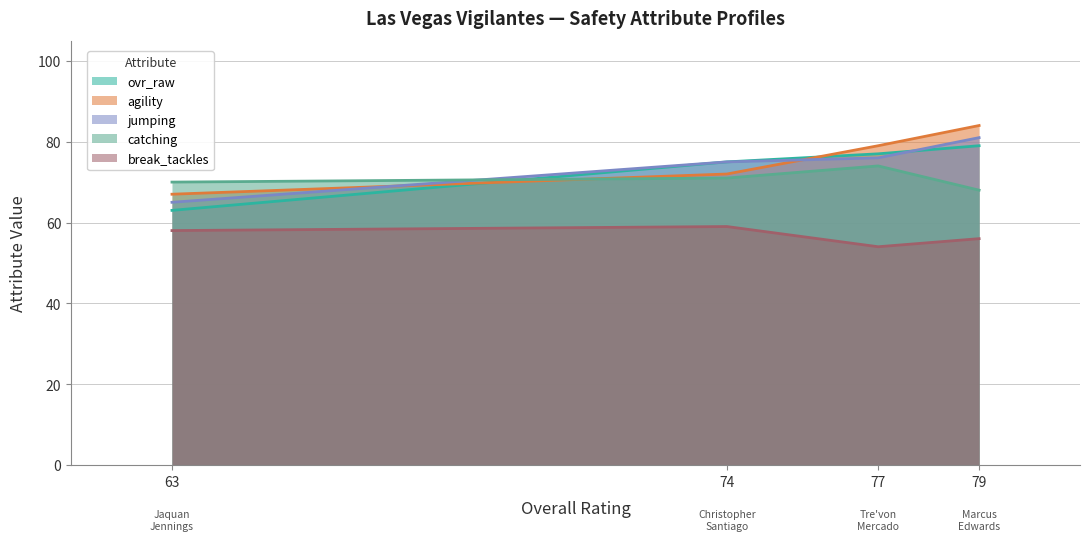

What is the average value of the agility series?

76